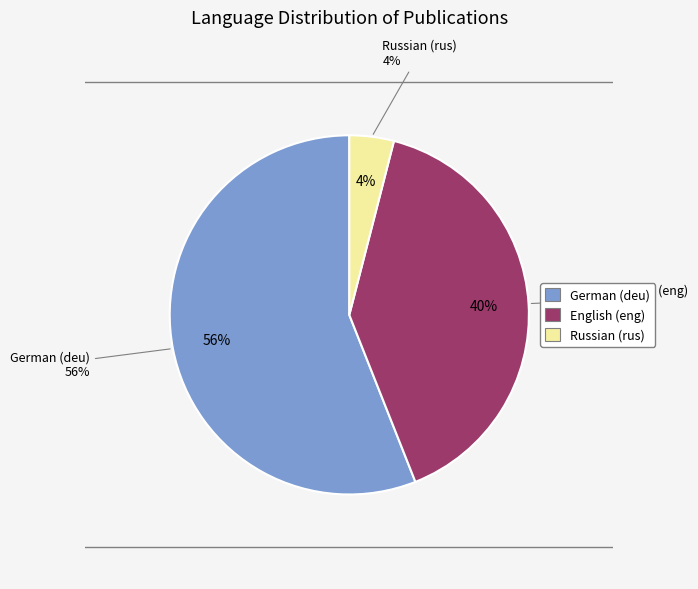

Count the number of slices in the pie.

3